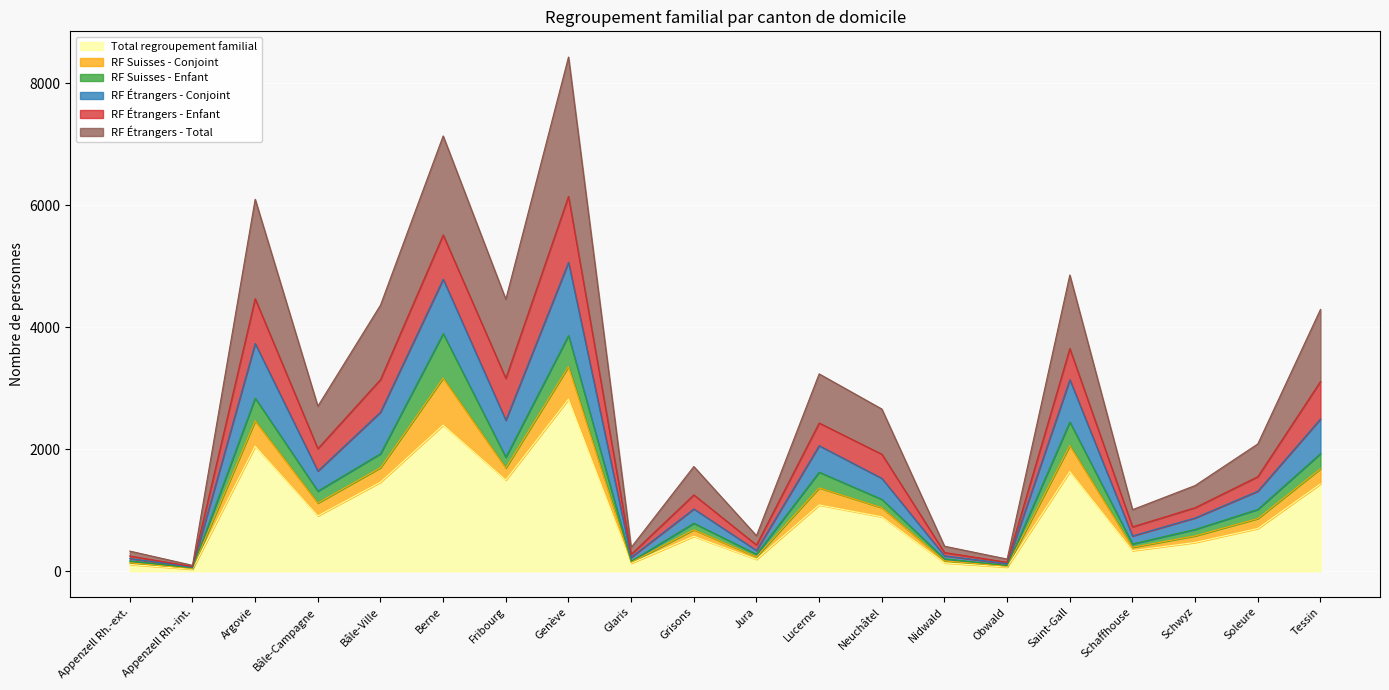

Which category has the highest value in the Total regroupement familial series?

Genève